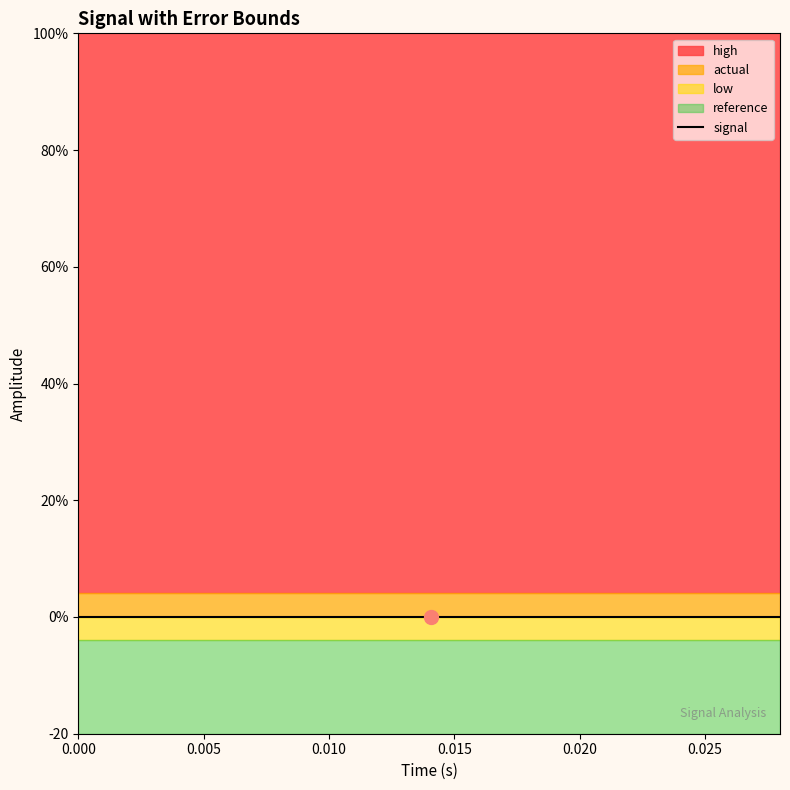

Reading left to right, what are all the values shown in this chart?

high: 4.0	4.0	4.0	4.0	4.0	4.0	4.0	4.0	4.0	4.0	4.0	4.0	4.0	4.0	4.0
actual: 0.0	0.0	0.0	0.0	0.0	0.0	0.0	0.0	0.0	0.0	0.0	0.0	0.0	0.0	0.0
low: -4.0	-4.0	-4.0	-4.0	-4.0	-4.0	-4.0	-4.0	-4.0	-4.0	-4.0	-4.0	-4.0	-4.0	-4.0